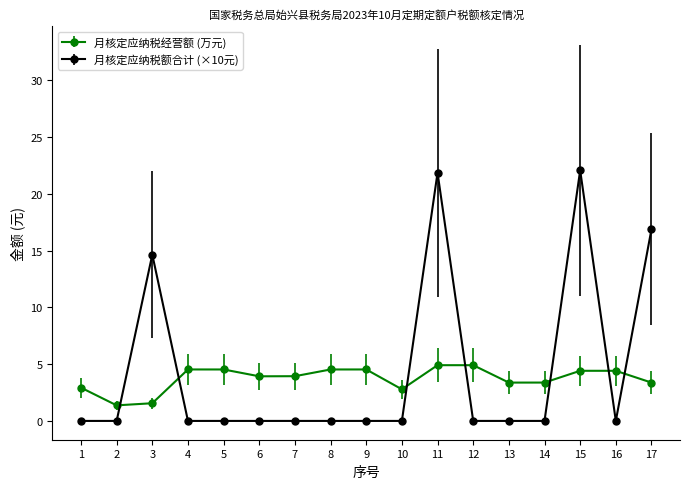

What is the difference between the maximum and minimum values in the 月核定应纳税额合计 (×10元) series?

22.1